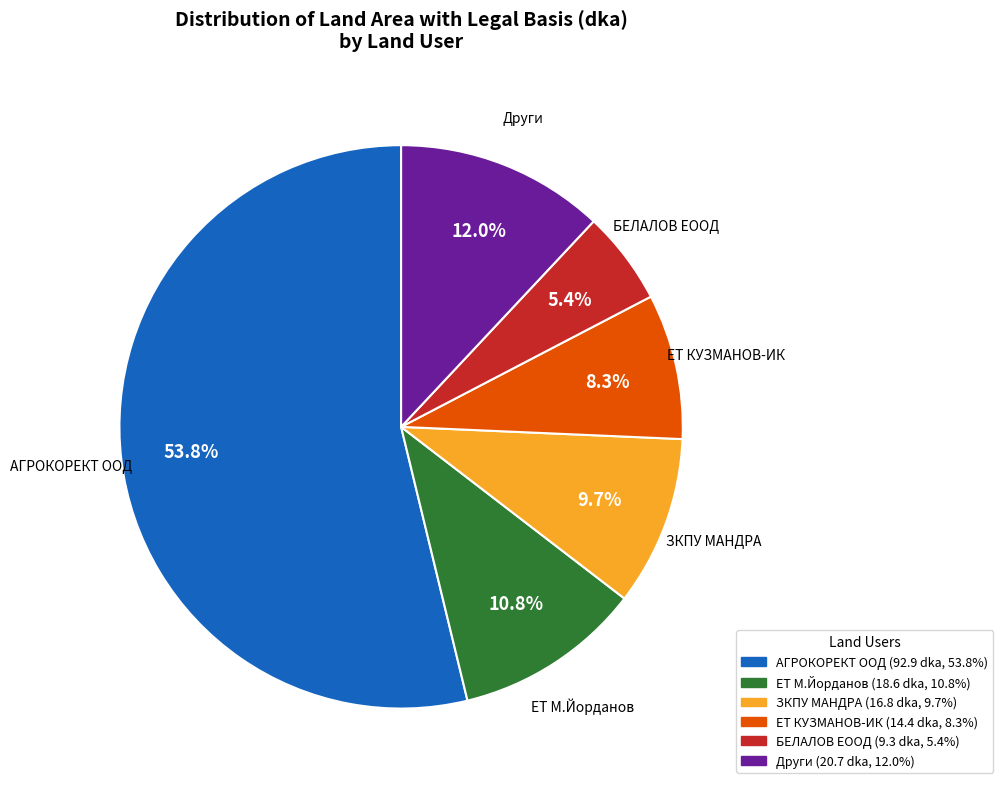

Is there a majority slice in this chart?

Yes